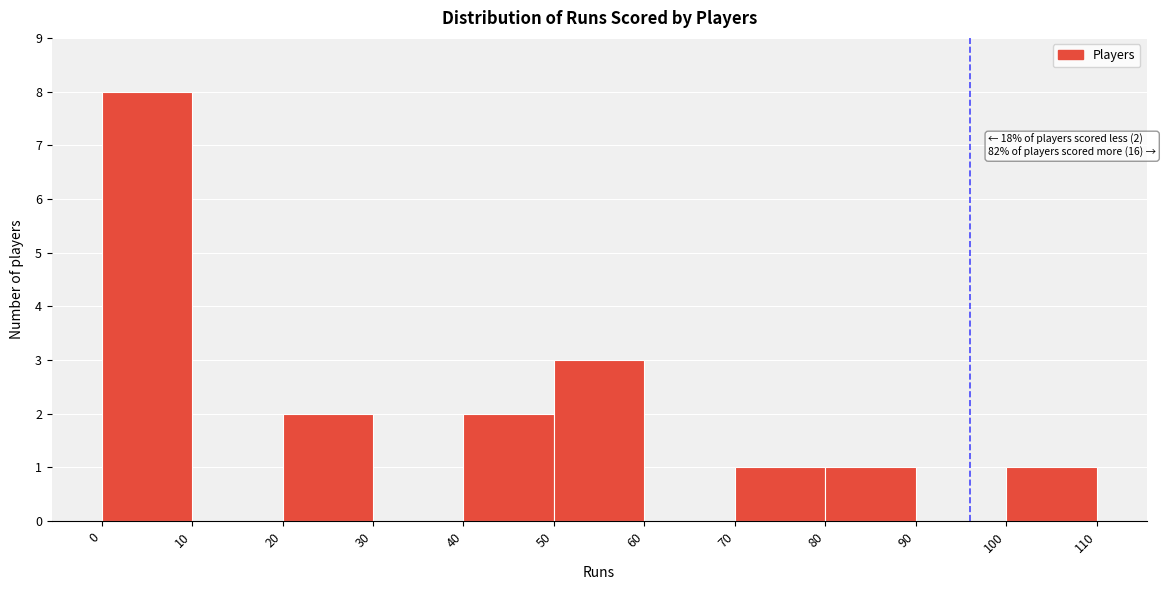

Which range on the x-axis has the tallest bar?

0 to 10